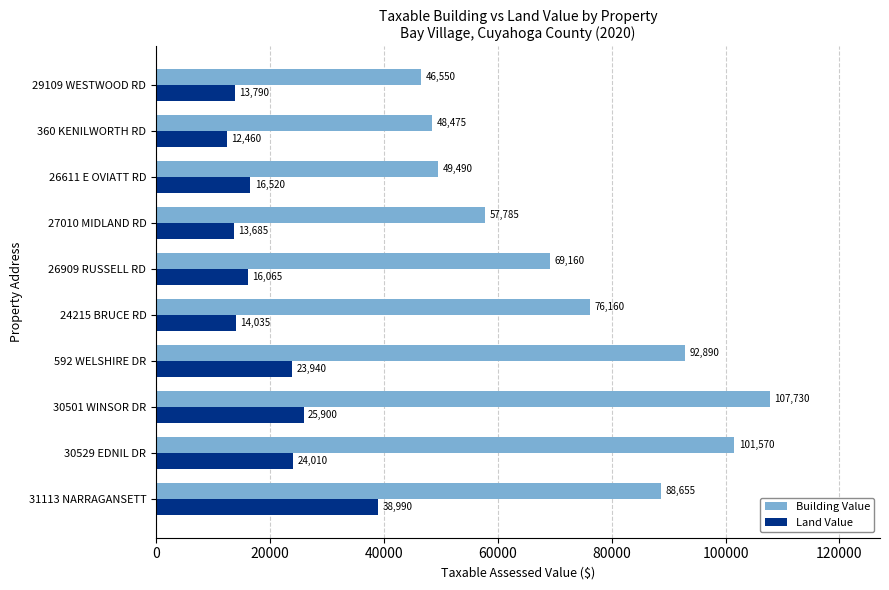

List the labels in order of Building Value value, largest first.

30501 WINSOR DR, 30529 EDNIL DR, 592 WELSHIRE DR, 31113 NARRAGANSETT, 24215 BRUCE RD, 26909 RUSSELL RD, 27010 MIDLAND RD, 26611 E OVIATT RD, 360 KENILWORTH RD, 29109 WESTWOOD RD